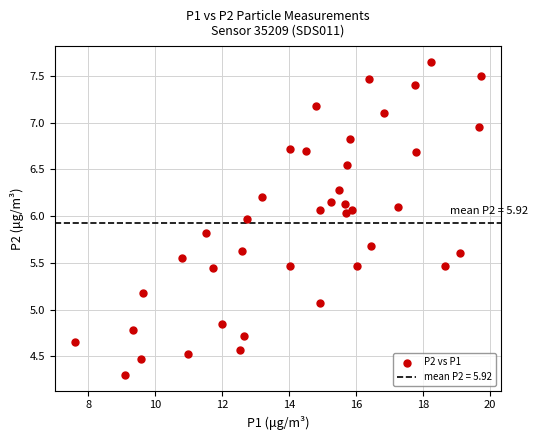

What is the range of X values (max minus min)?

12.1